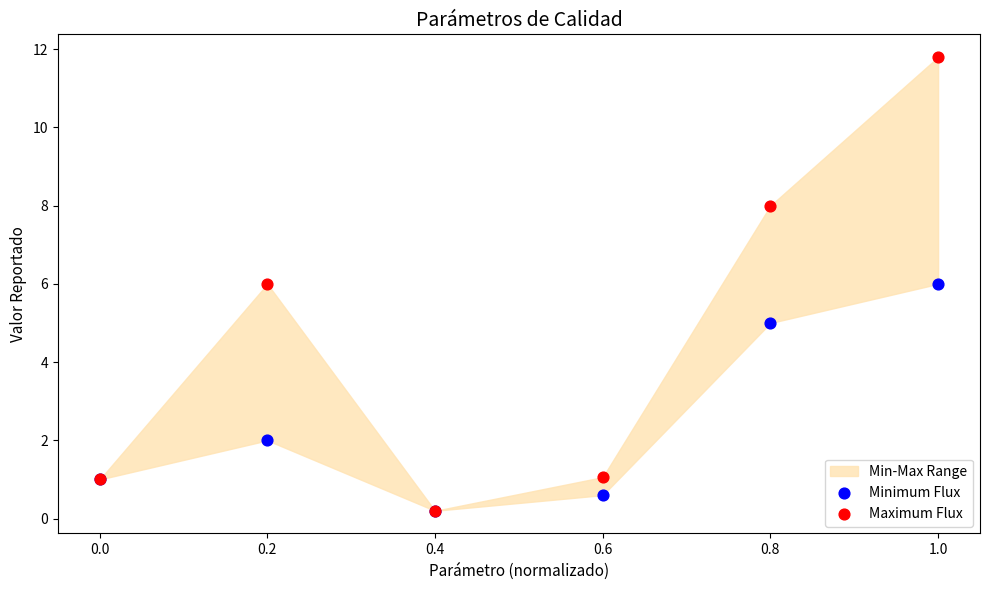

In the Minimum Flux series, what Y value is closest to 3?

2.0